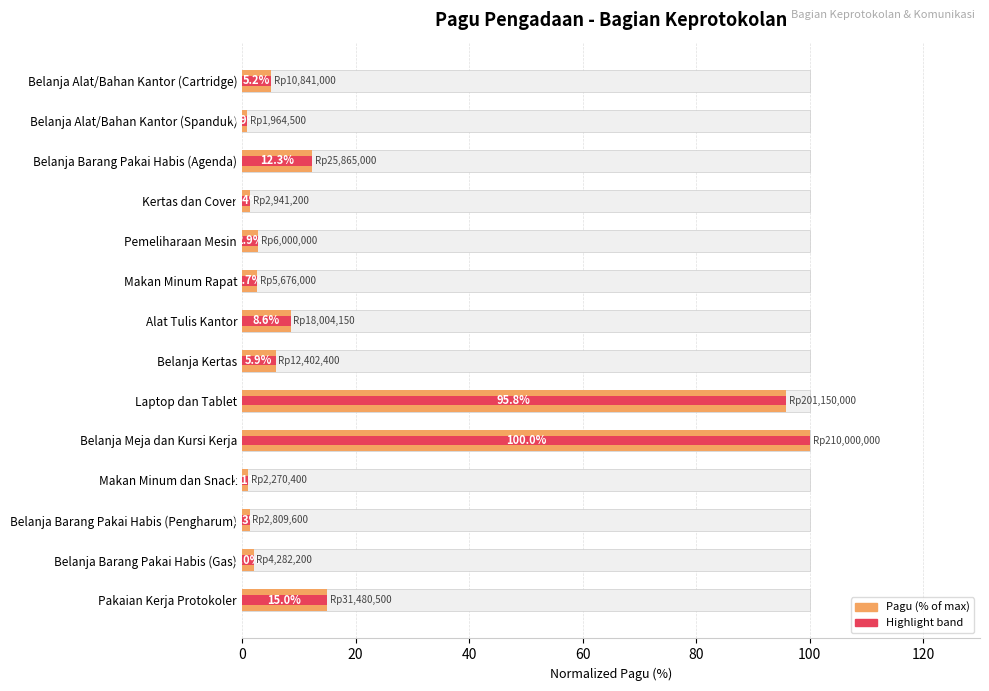

What is the ratio of the value at Belanja Barang Pakai Habis (Gas) to the value at Kertas dan Cover?

1.5